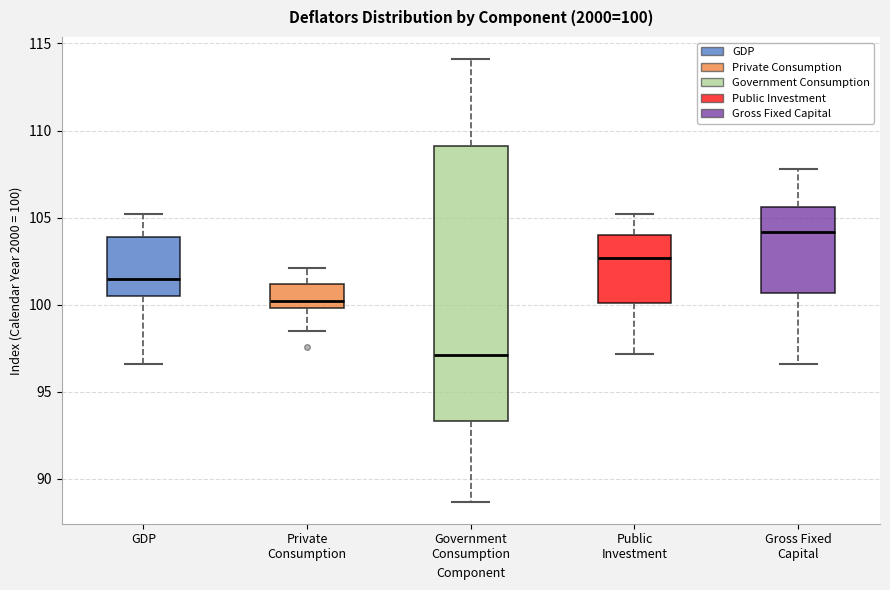

Which box is the tallest, from its lower edge to its upper edge?

Government Consumption